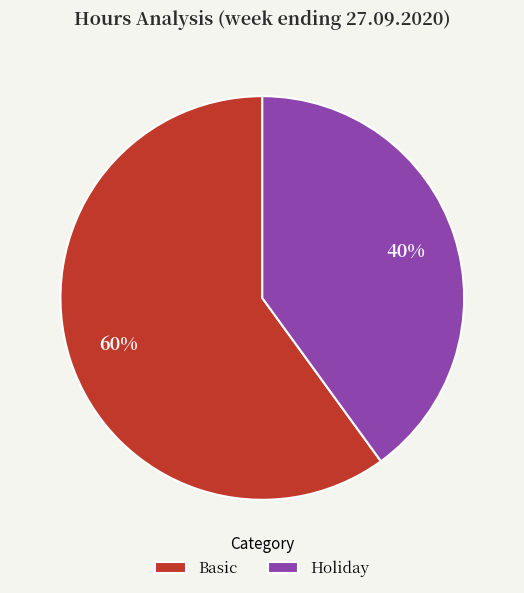

Which category has the biggest portion of the pie?

Basic